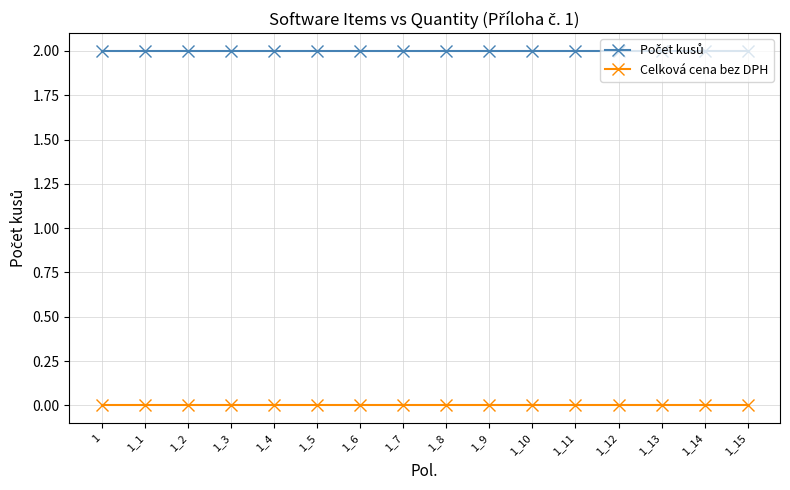

Is it true that Celková cena bez DPH equals 0 at 1_12?

True